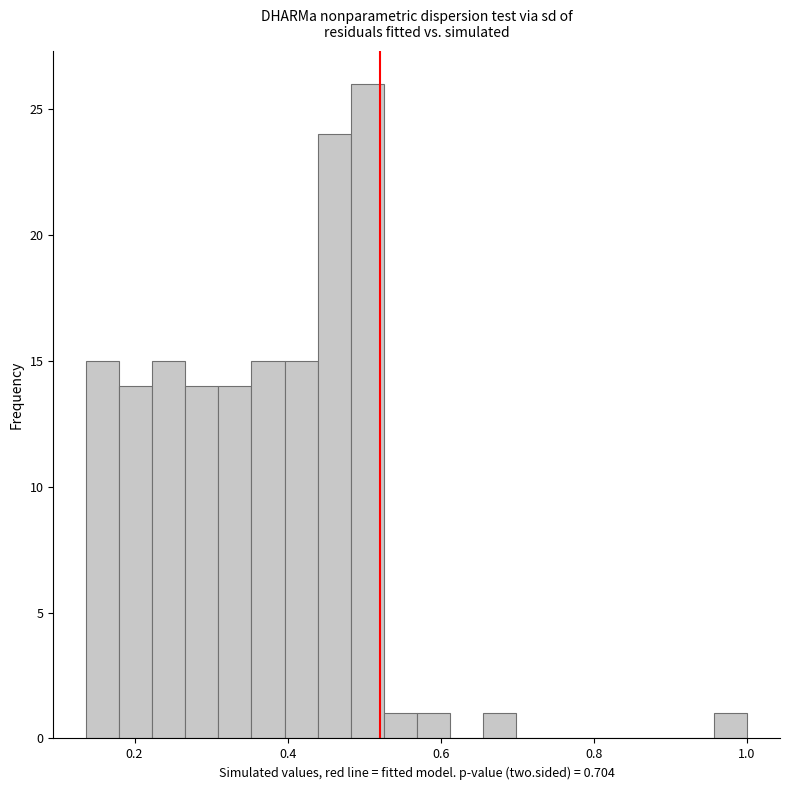

Around what value on the x-axis is the tallest bar? Give the approximate position of its centre, as read against the axis.

0.50